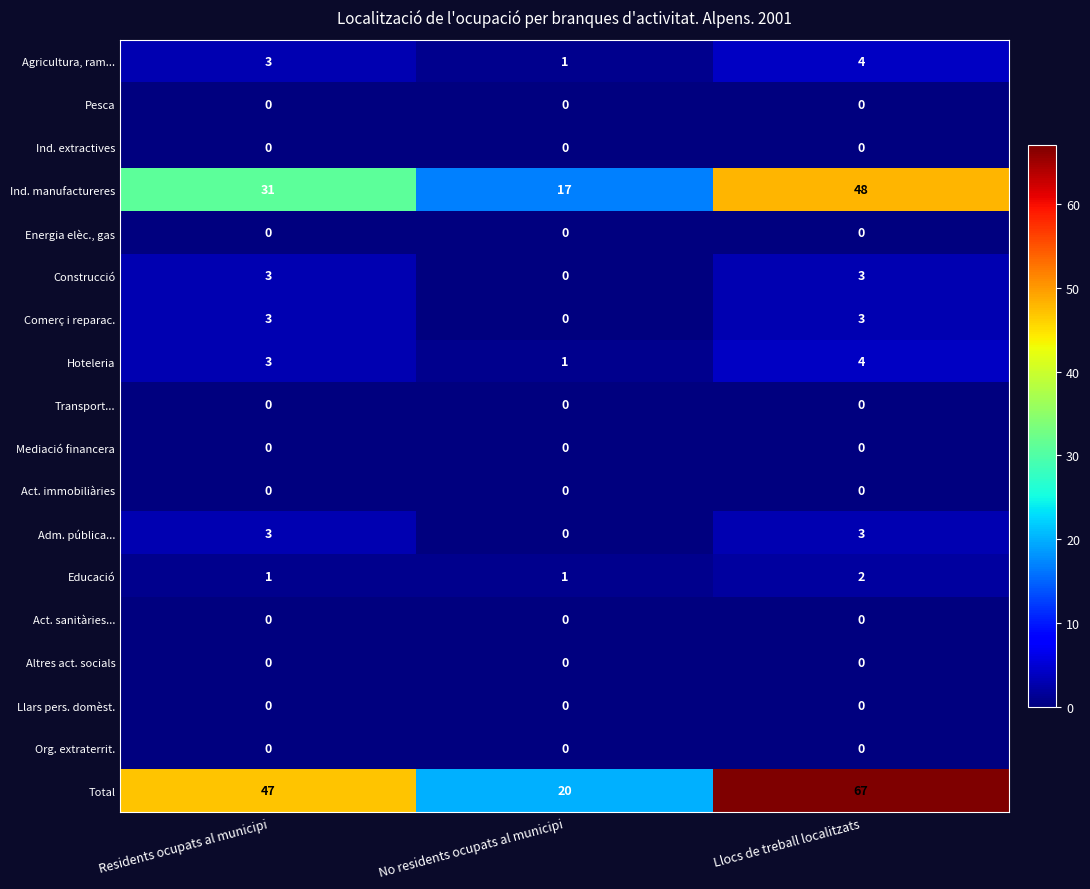

Which category has the lowest value in the Agricultura, ram... series?

No residents ocupats al municipi